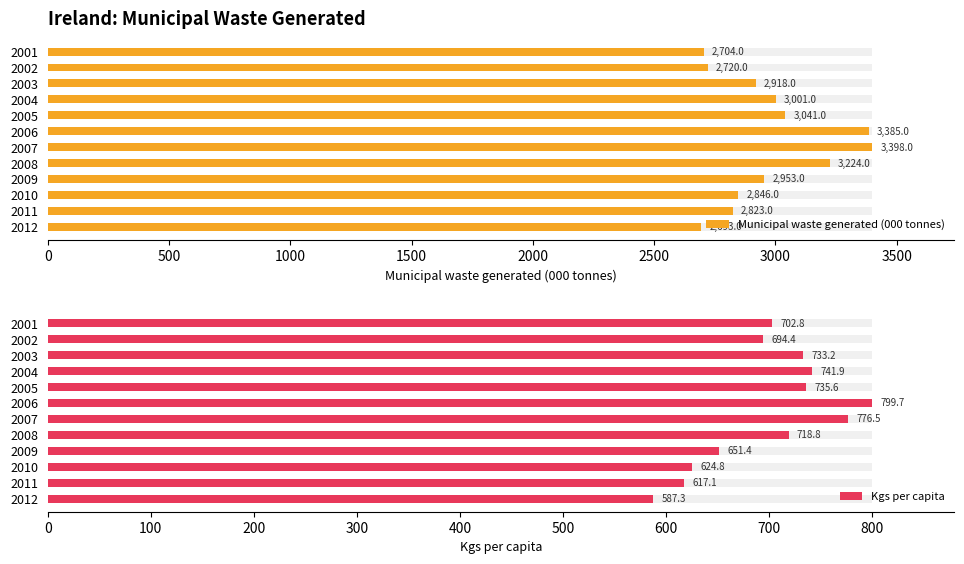

Count the number of data series in this chart.

2